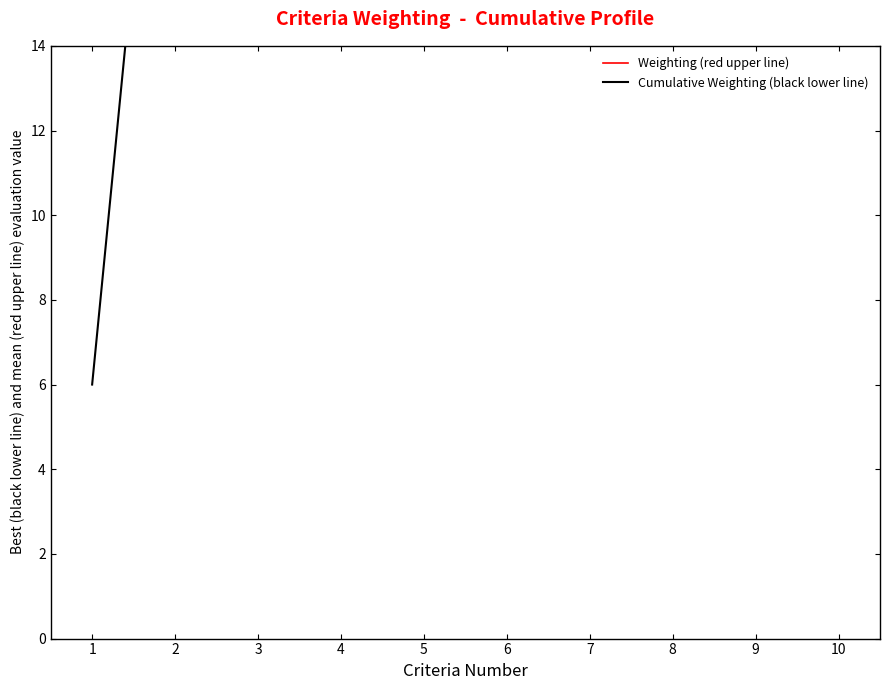

Does the chart display data point markers on the line(s)?

No